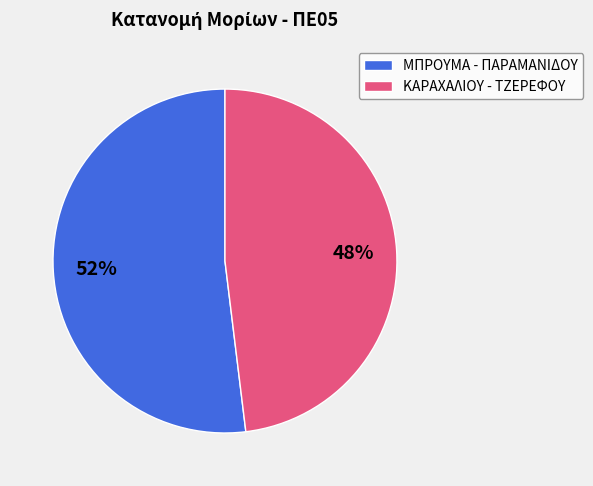

Does ΚΑΡΑΧΑΛΙΟΥ - ΤΖΕΡΕΦΟΥ represent more than half of the total?

No